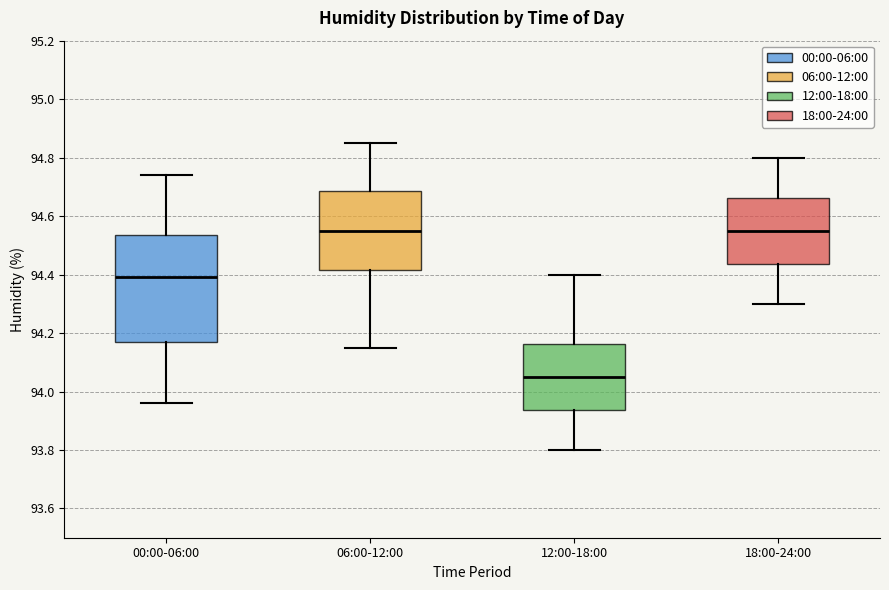

Which box is the tallest, from its lower edge to its upper edge?

00:00-06:00